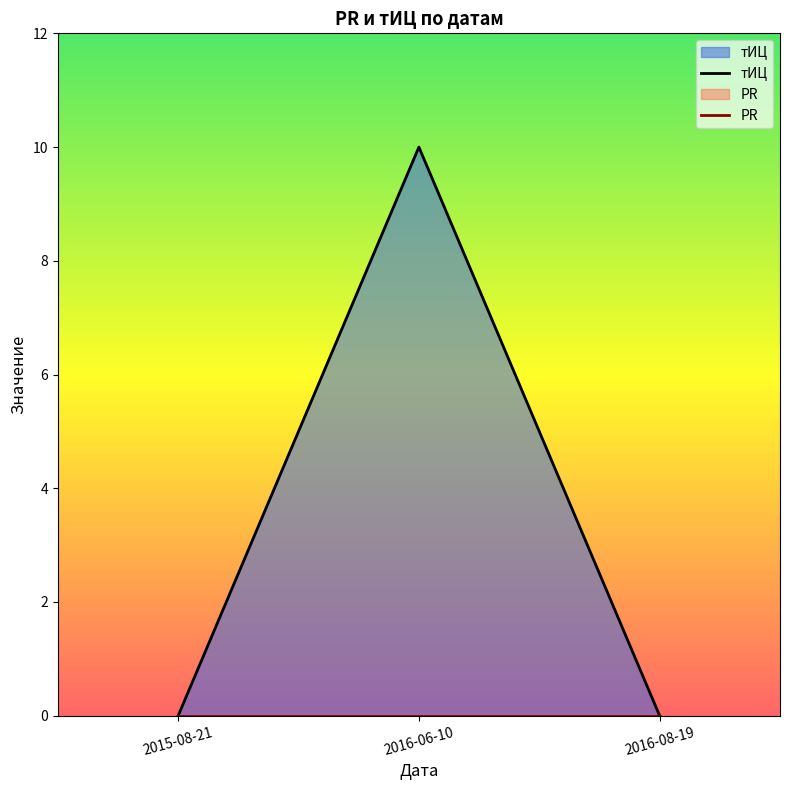

Which label corresponds to the largest value in the chart?

2016-06-10